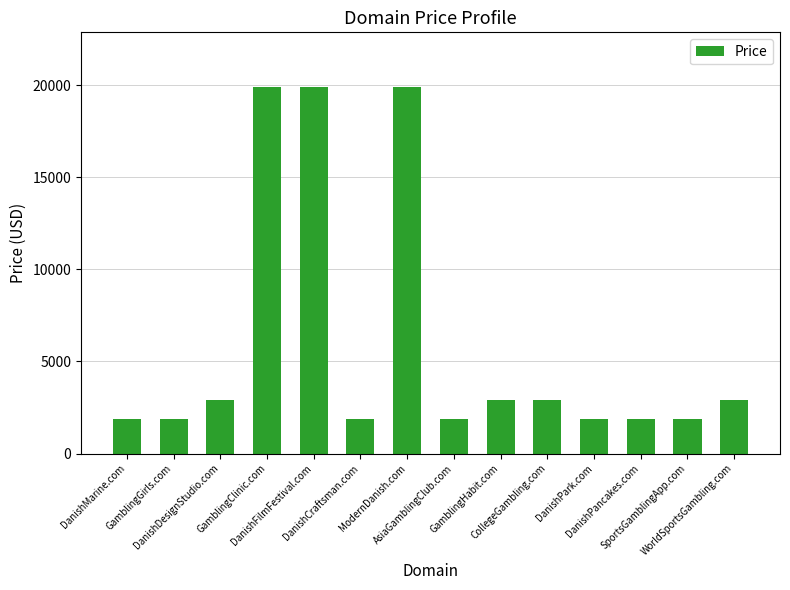

Read the value at SportsGamblingApp.com, to the nearest 10.

1890